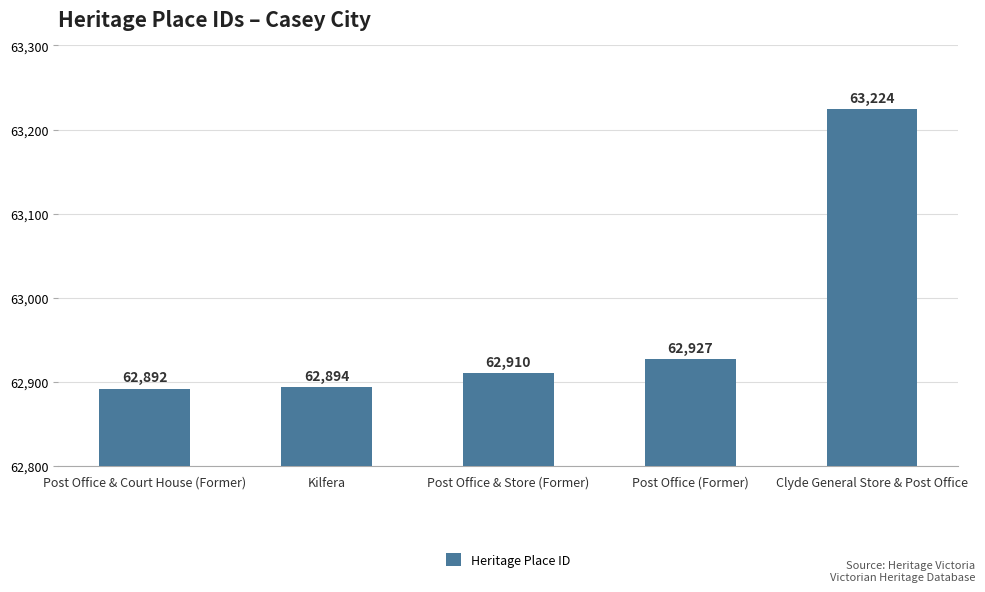

What is the difference between the values at Post Office & Store (Former) and Kilfera?

16